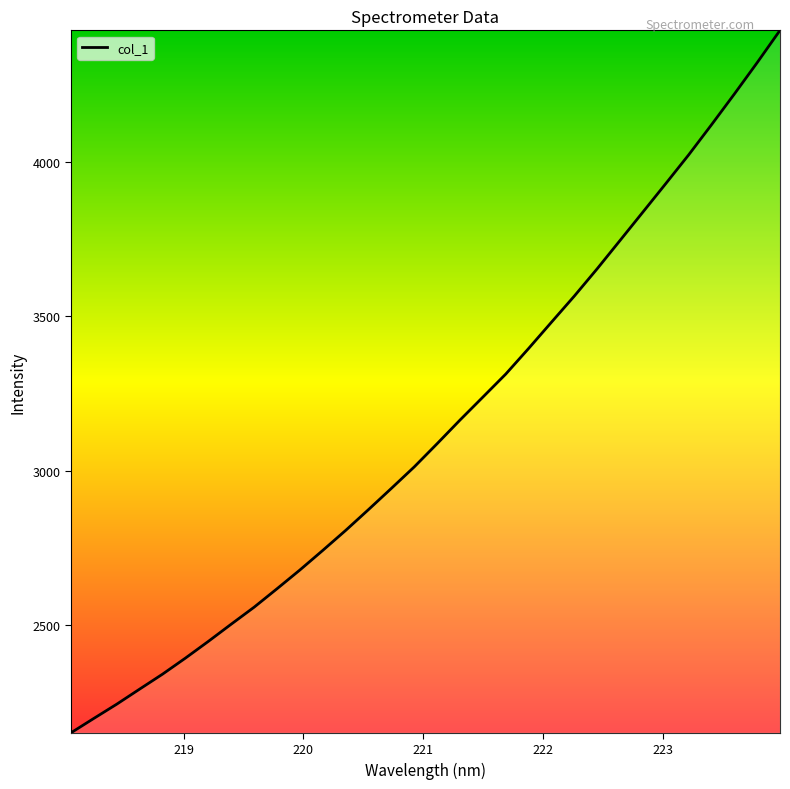

What is the smallest value displayed?

2151.2